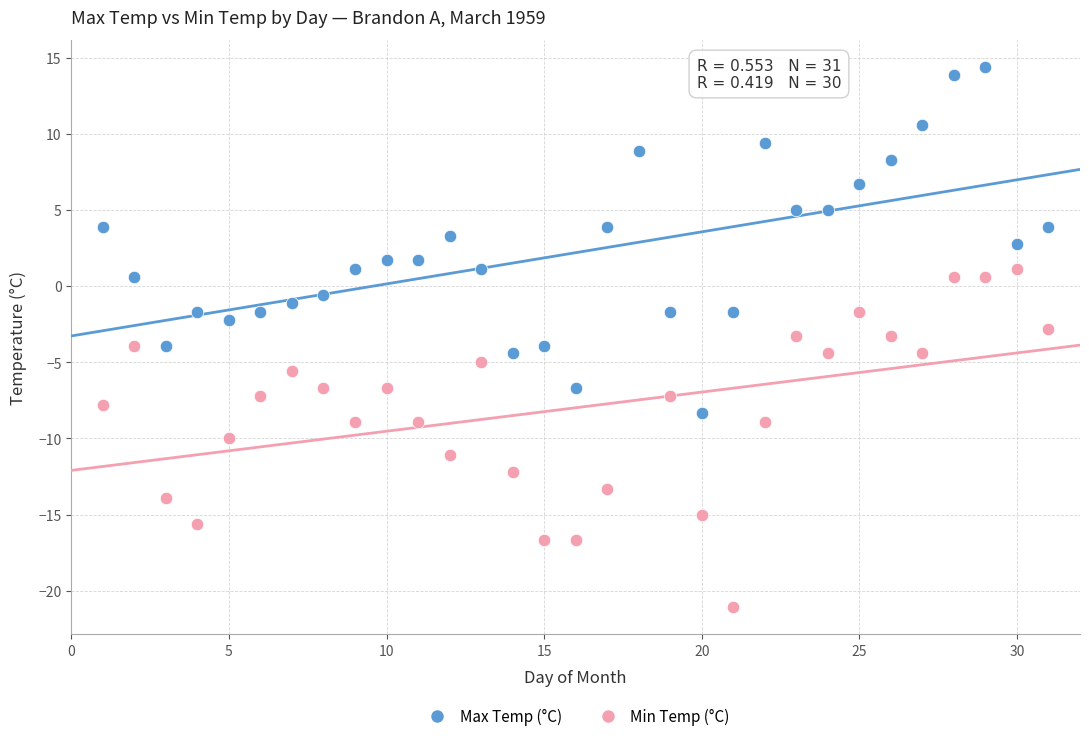

Which series contains the highest Y value?

Max Temp (°C)